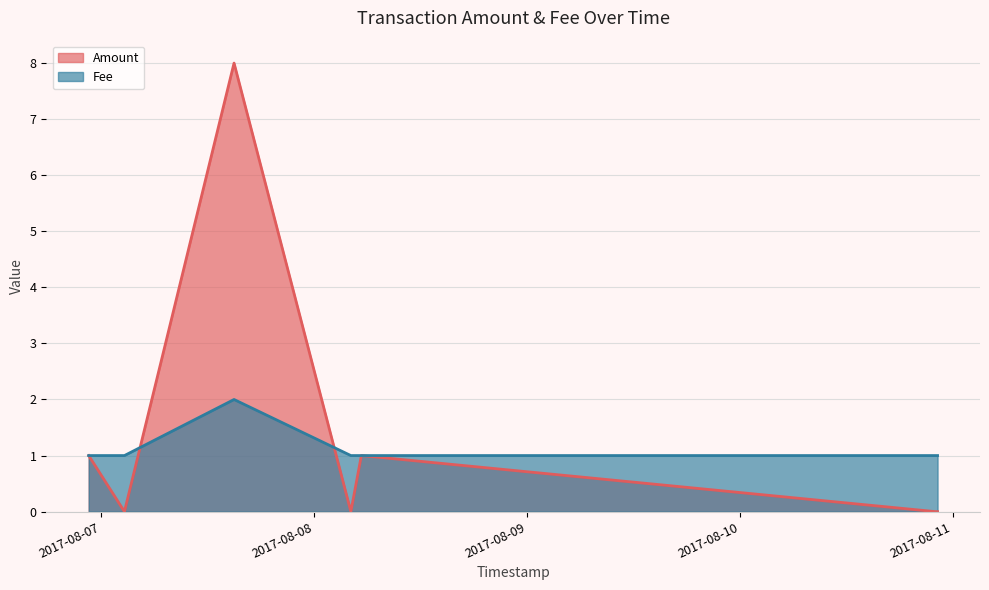

After their last crossing, which series has the higher values: Amount or Fee?

Fee